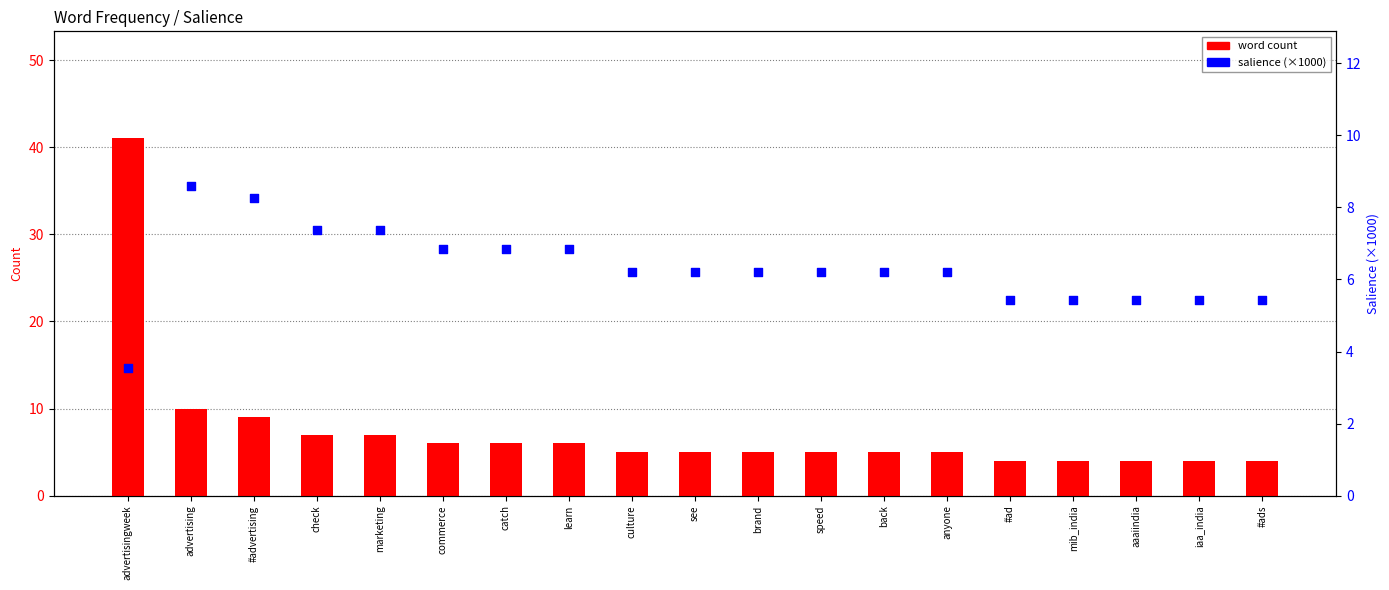

Which series has the largest Y range (max minus min)?

word count